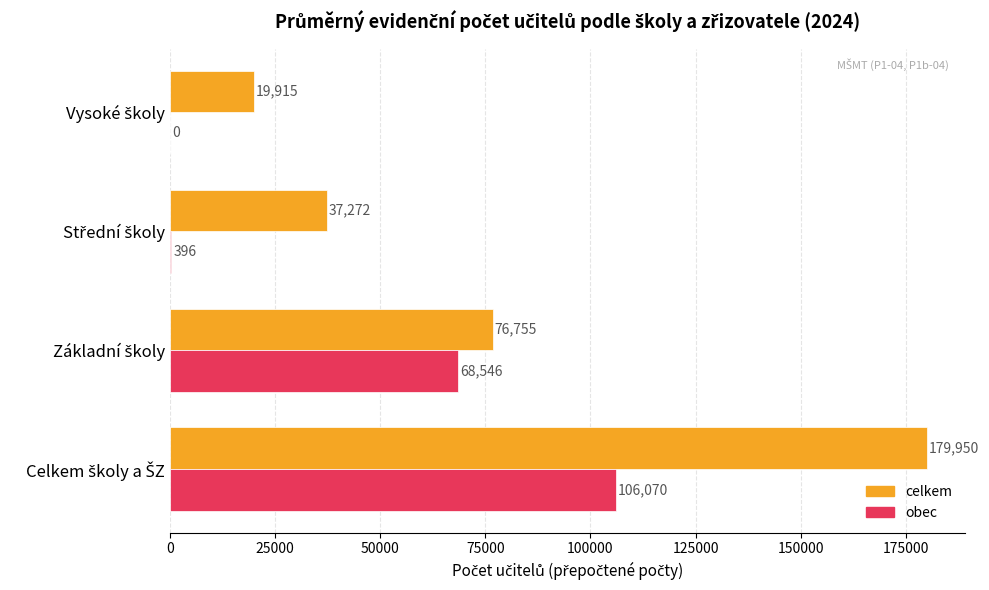

How many distinct data groups are displayed?

2